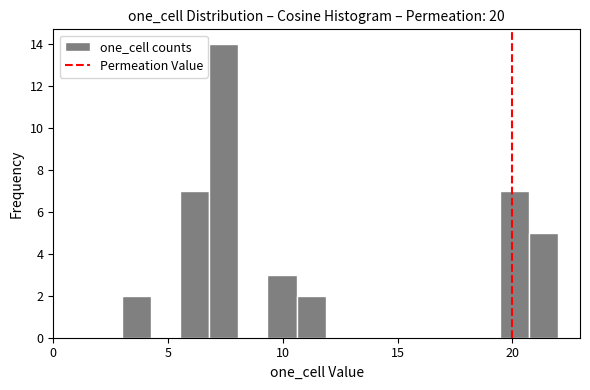

Around what value on the x-axis is the tallest bar? Give the approximate position of its centre, as read against the axis.

7.5